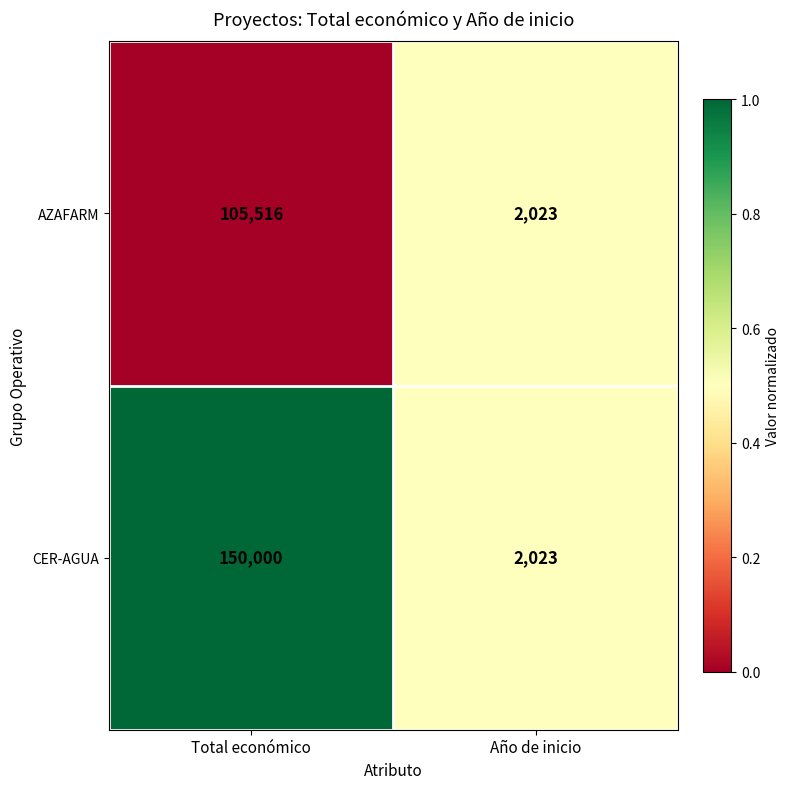

Which series changed the most between Total económico and Año de inicio?

CER-AGUA